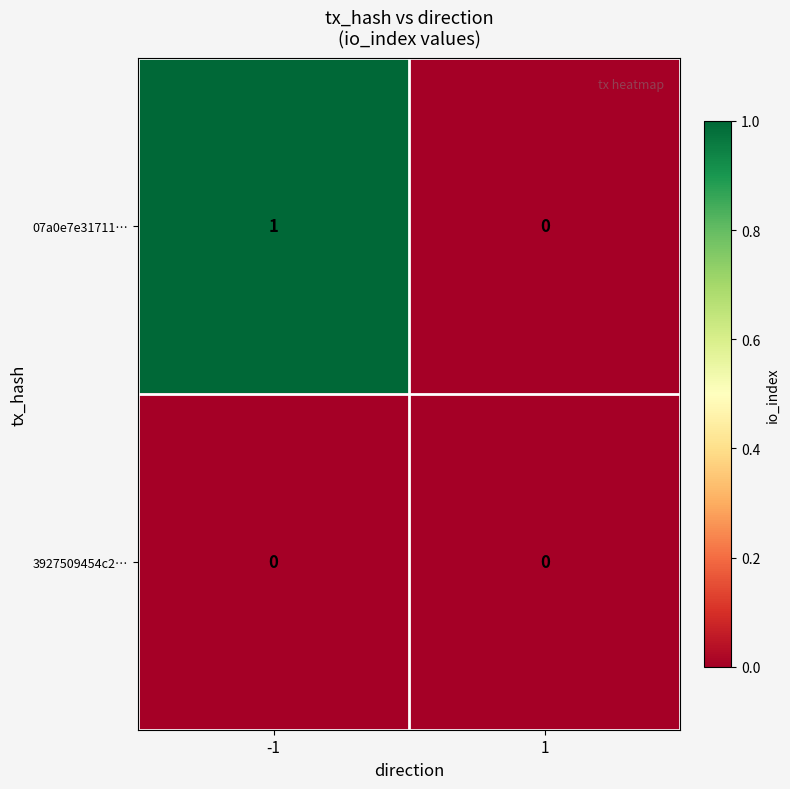

Rank the series by their average value, from highest to lowest.

07a0e7e31711…, 3927509454c2…